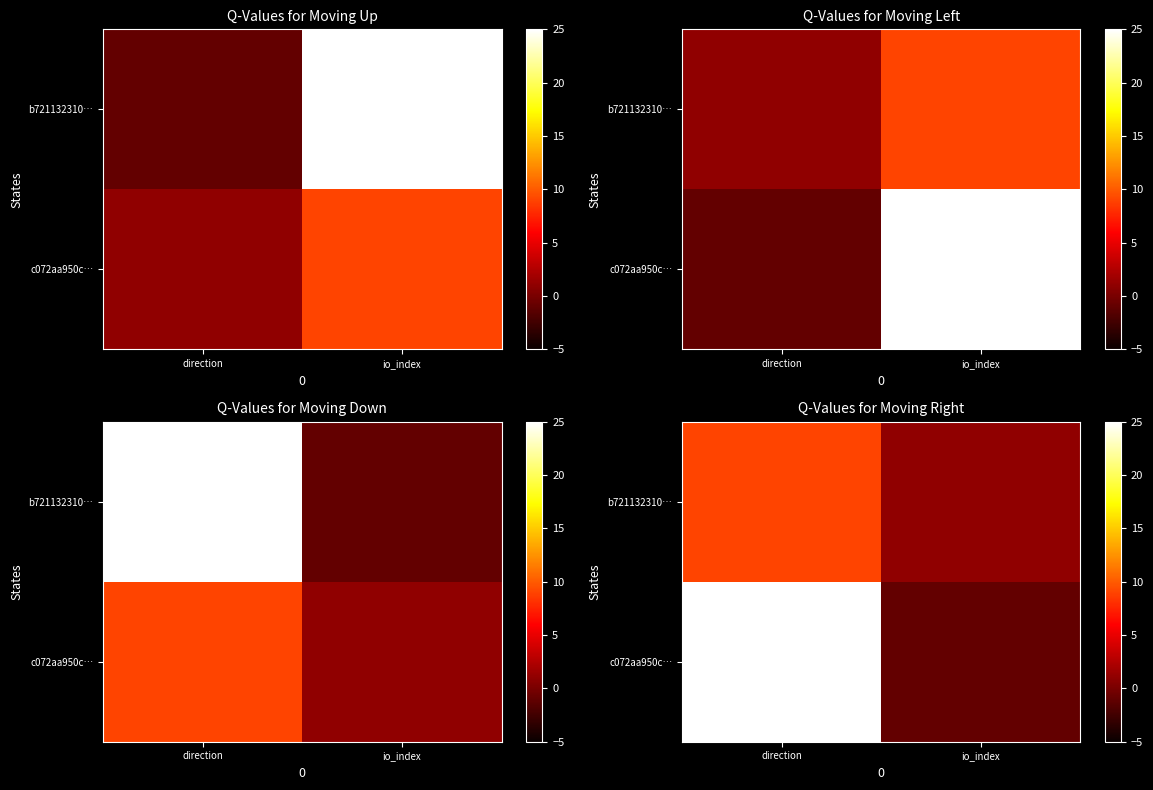

Rank the series by their maximum value, from lowest to highest.

b721132310…, c072aa950c…